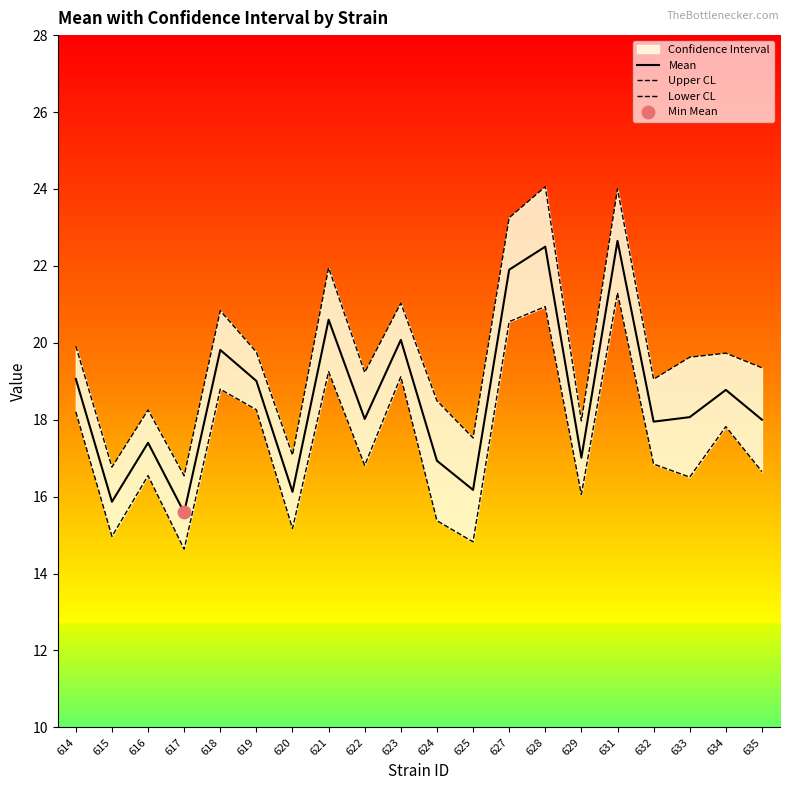

Which series reaches the minimum Y coordinate?

Lower CL